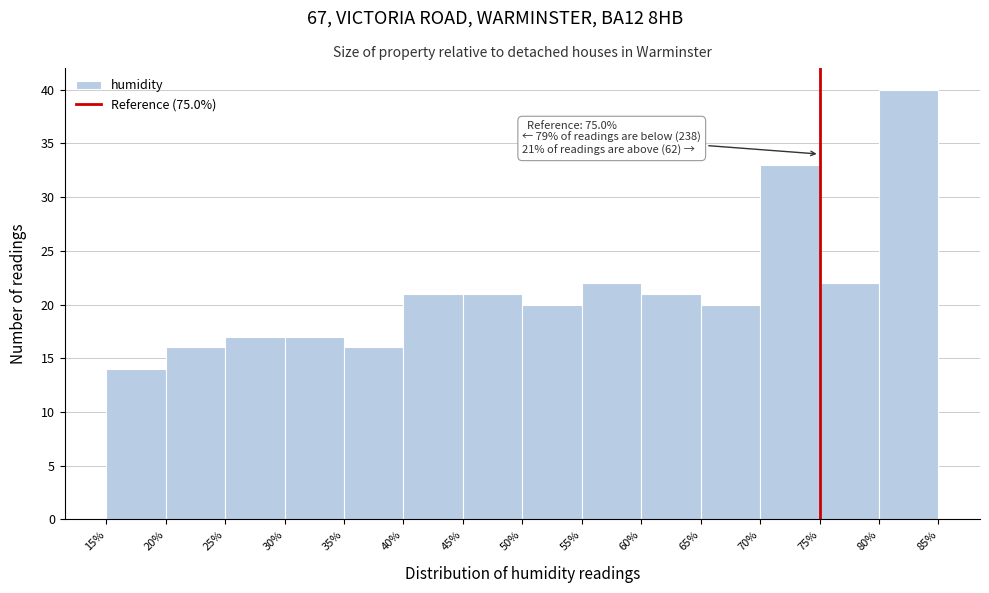

Which range on the x-axis has the tallest bar?

80% to 85%